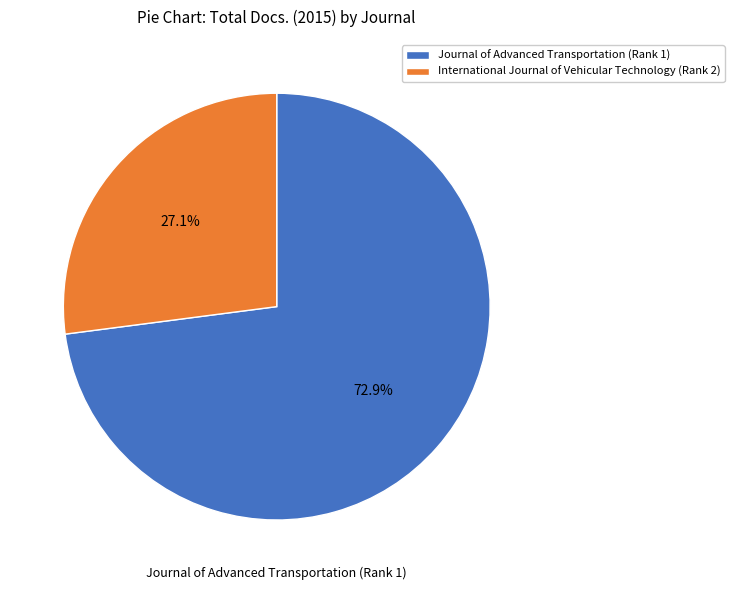

True or false: International Journal of Vehicular Technology (Rank 2) accounts for 27% of the total.

True